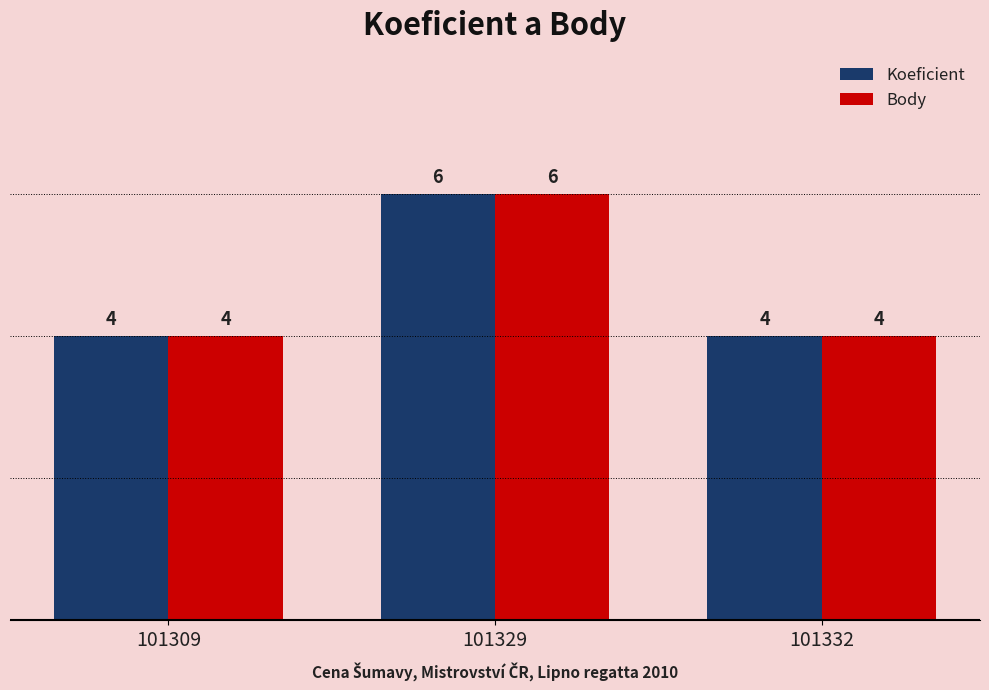

How many bars are there in total?

6